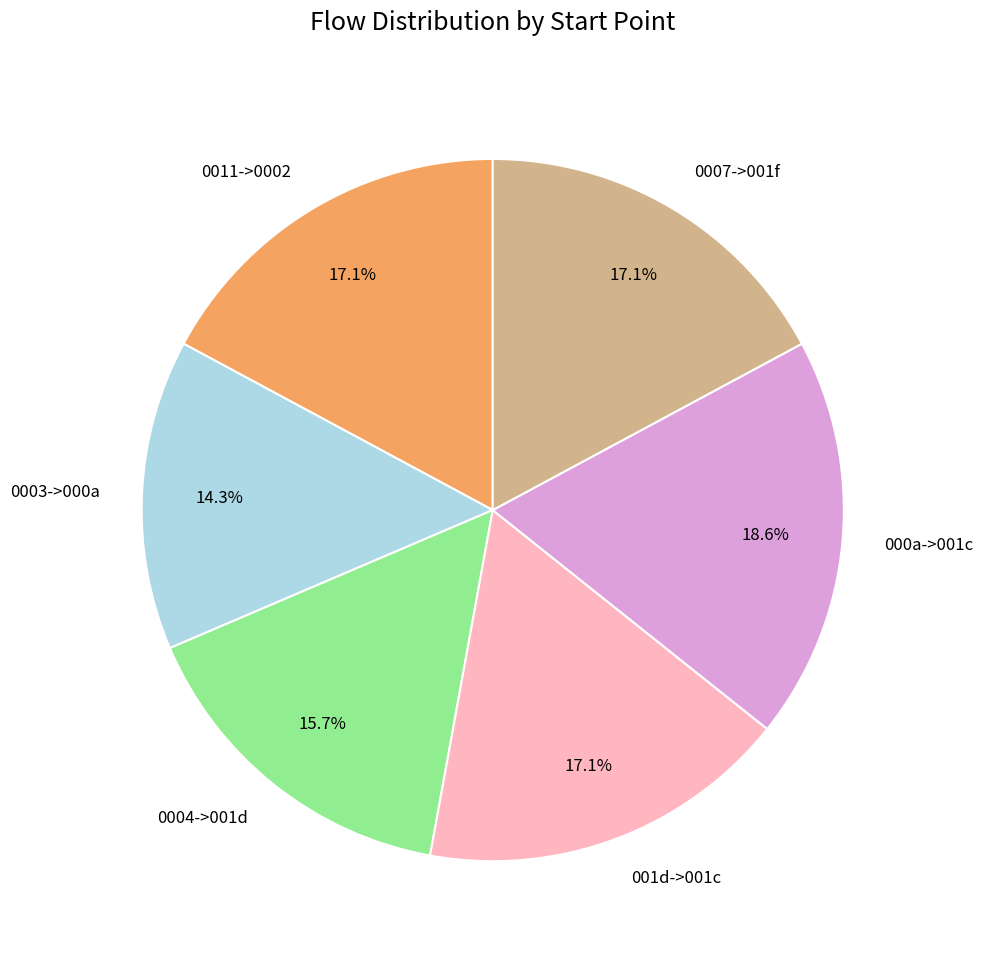

Is there any slice that represents more than half of the pie?

No